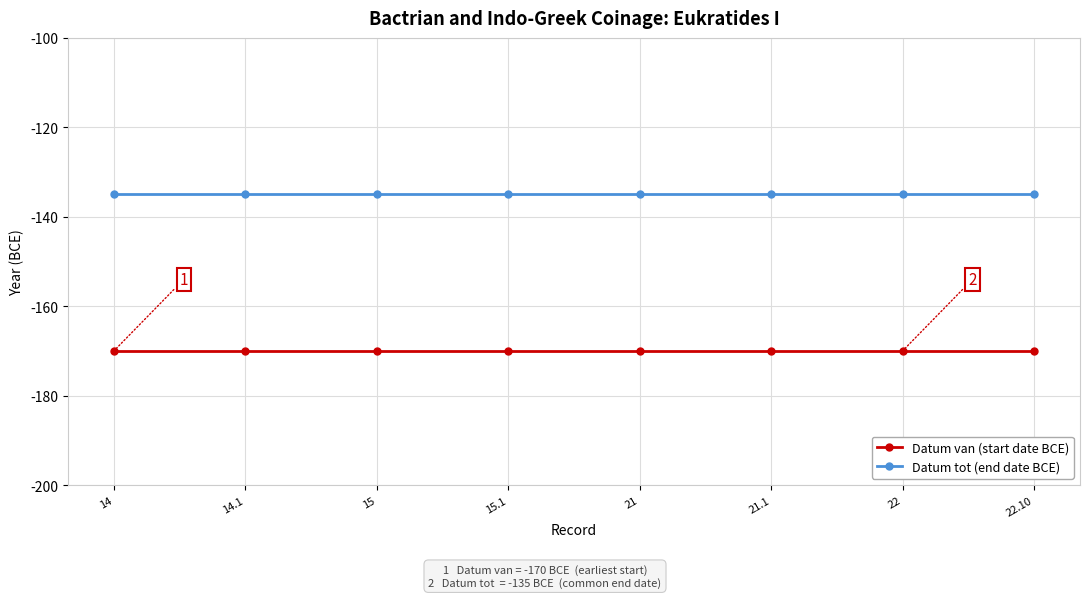

What is the spread (max minus min) of values at 14?

35